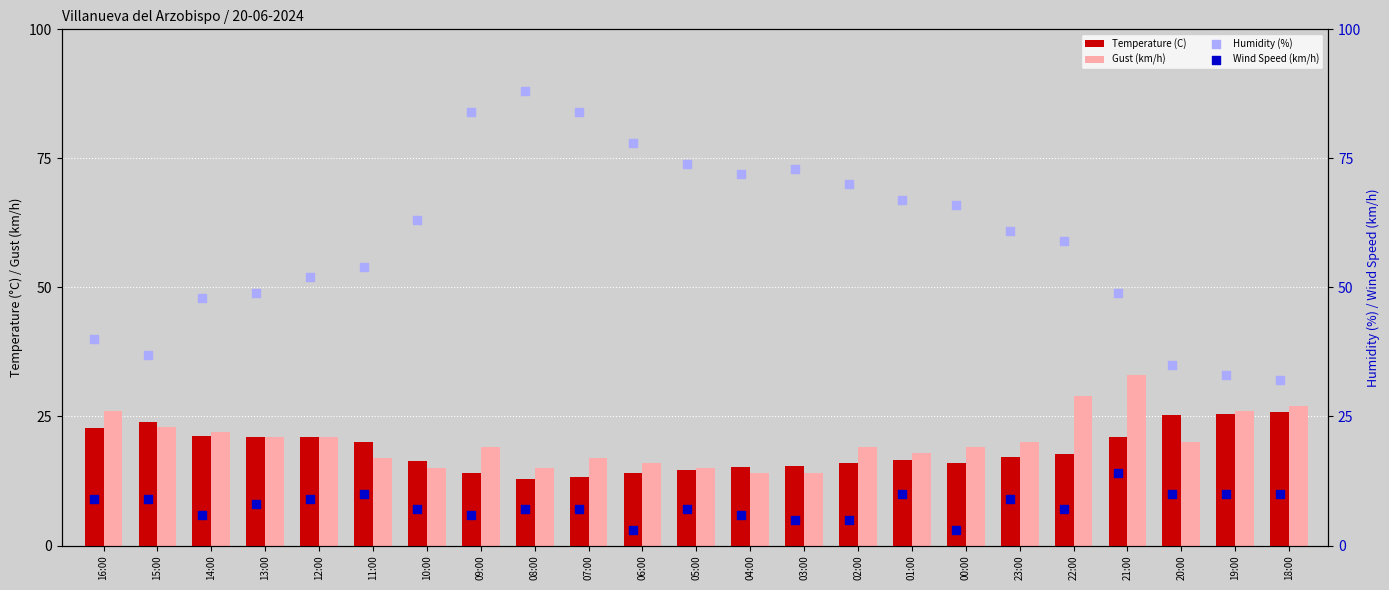

Which series reaches the minimum Y coordinate?

Wind Speed (km/h)